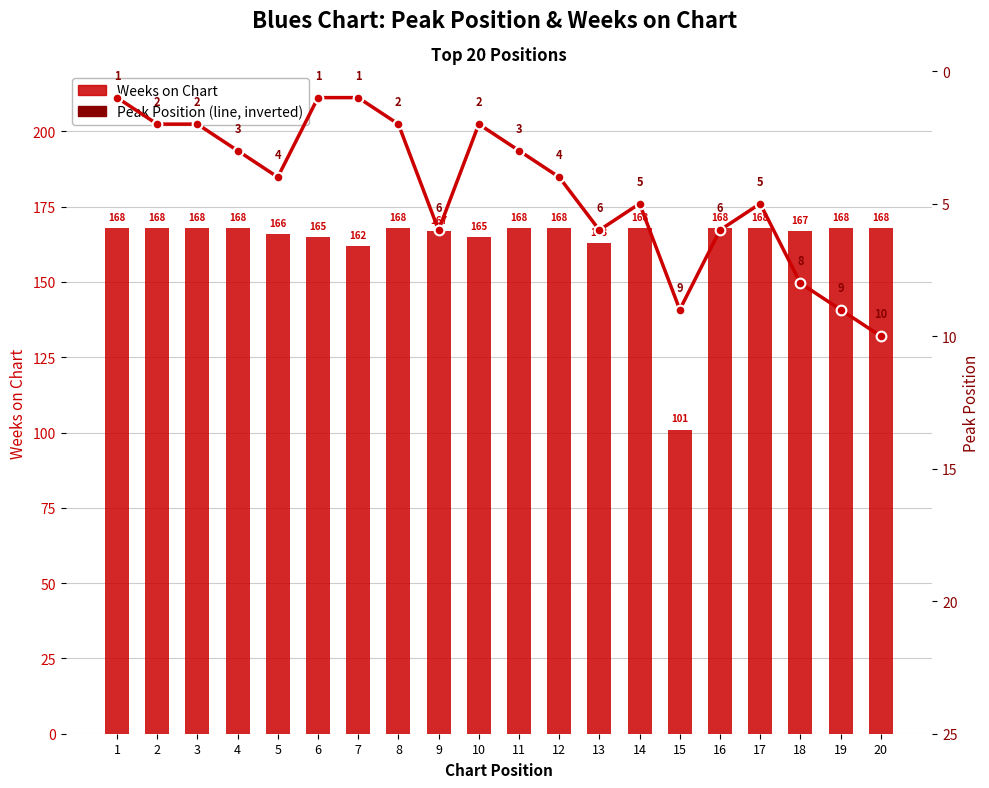

What is the value of the Peak Position bar at the 18th from the left?

8